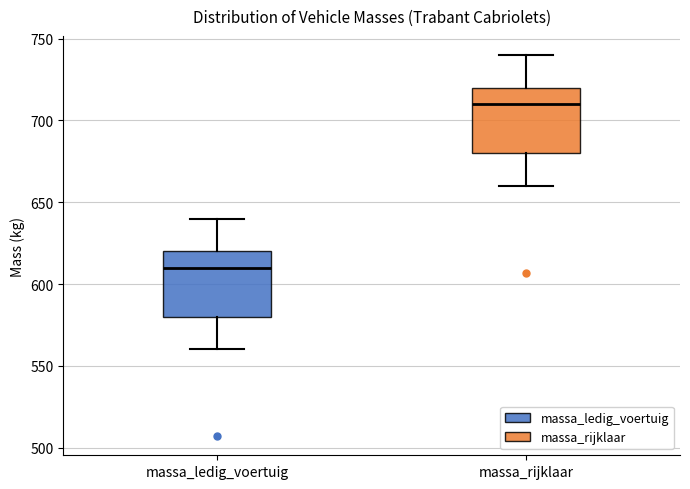

Which box's median line is the highest?

massa_rijklaar